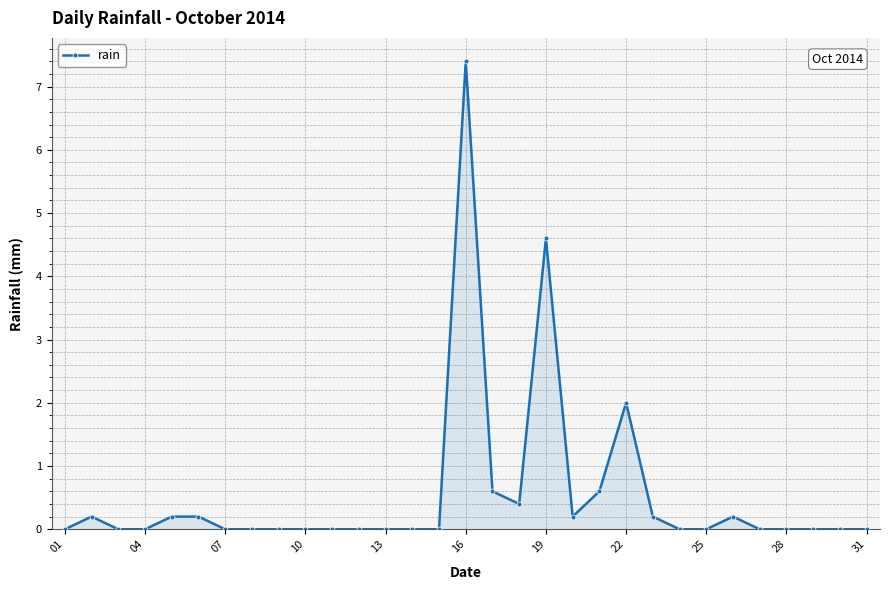

True or false: the data has more than 0 interior local peaks.

True